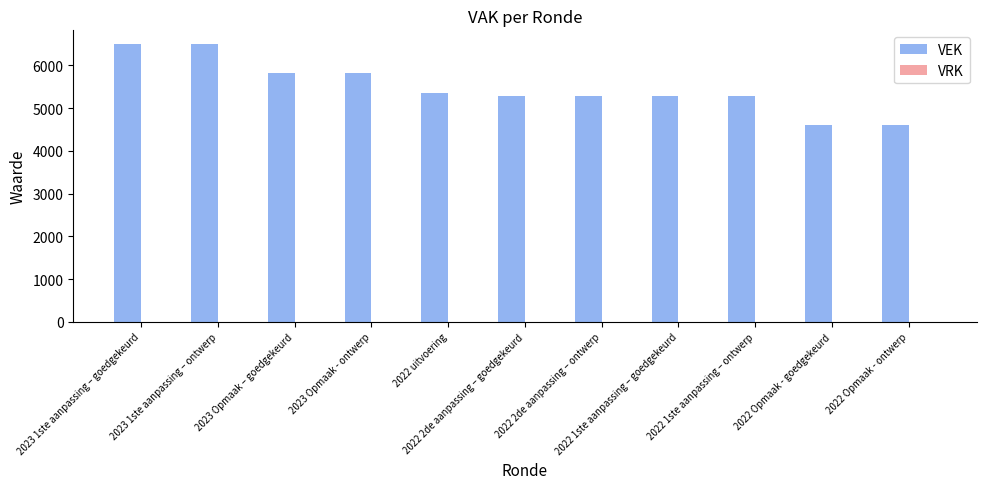

What is the greatest value displayed?

6496